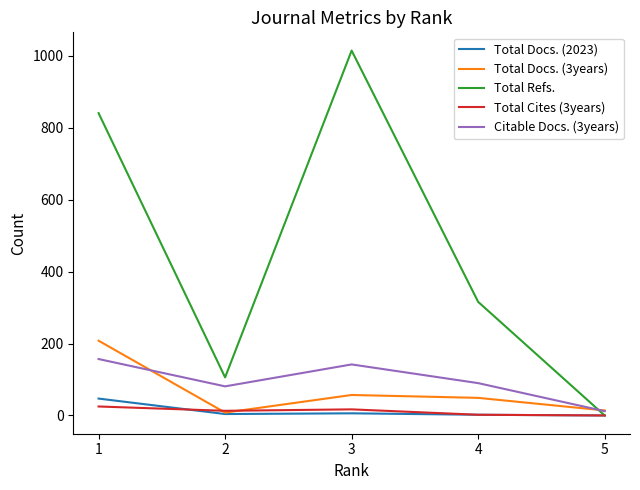

Which category has the highest value in the Total Refs. series?

3